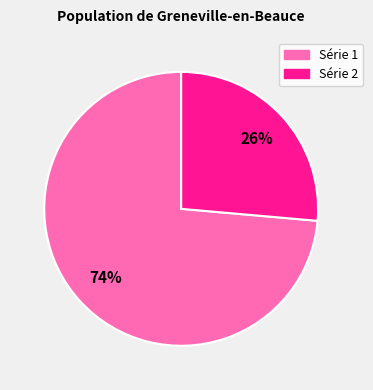

Does any single category account for the majority?

Yes